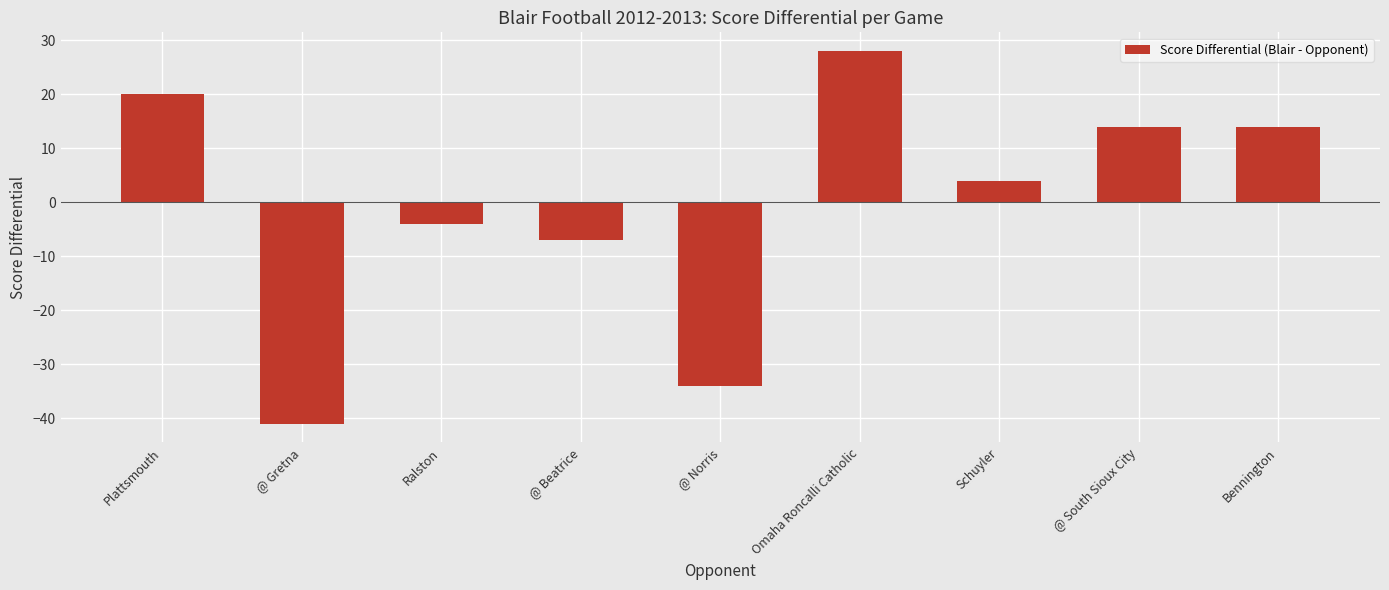

How many values are below 4?

4